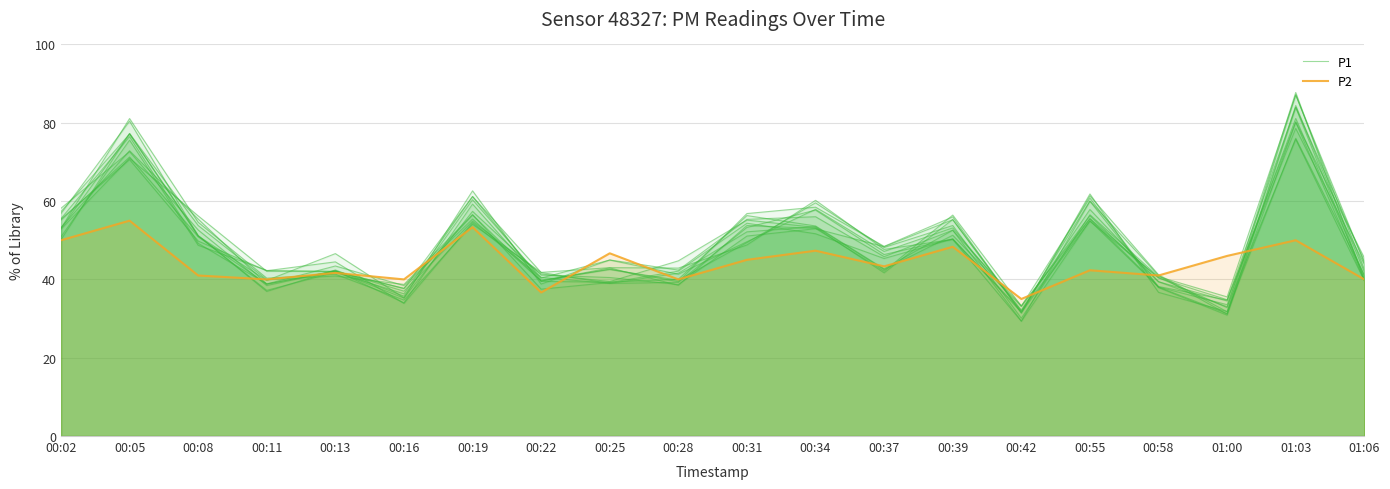

True or false: P2 and P1 cross at least once.

True